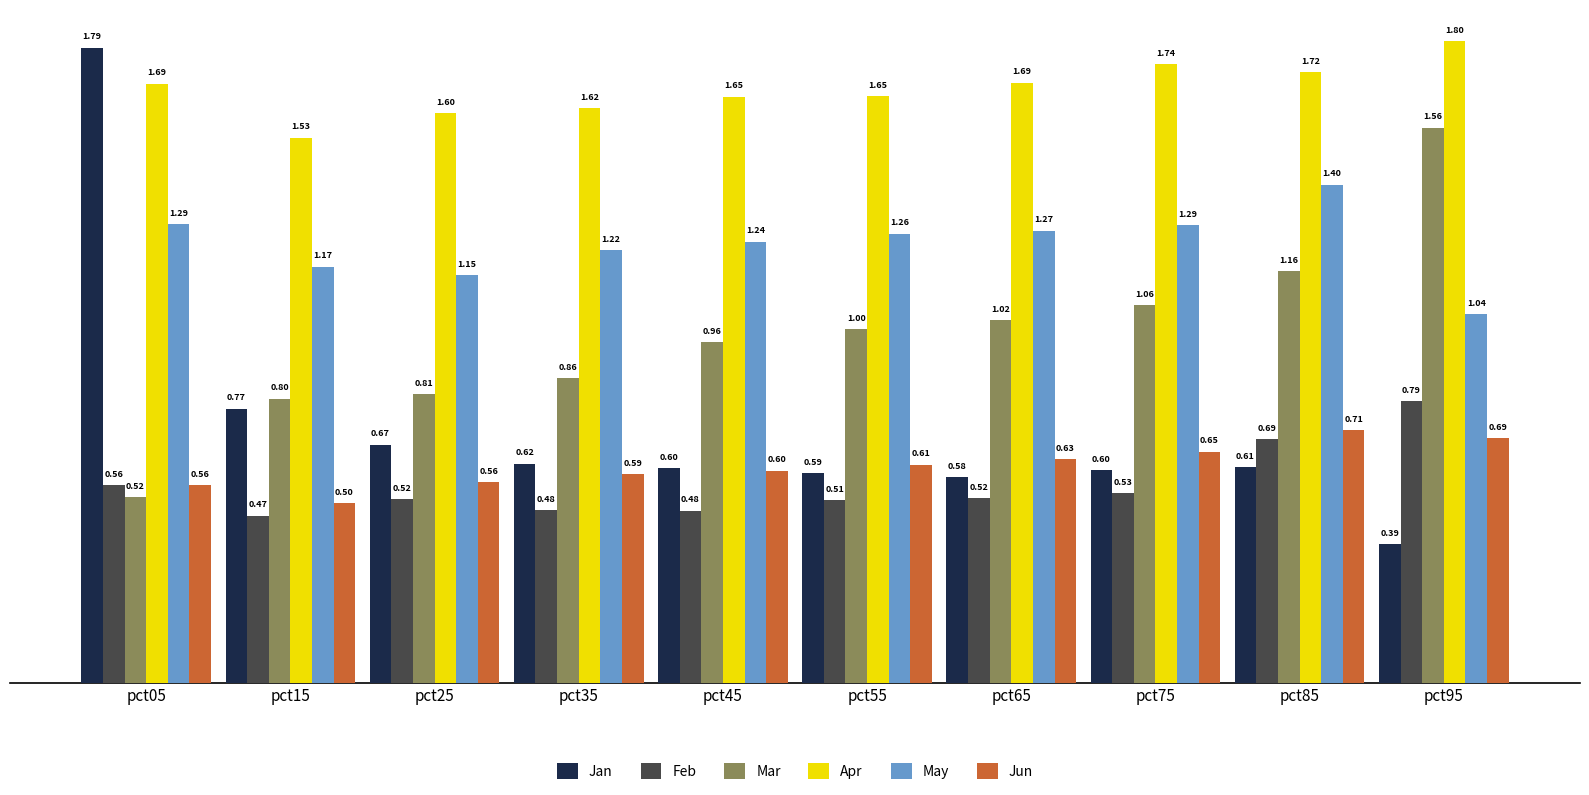

Which series has the widest spread of values?

Jan